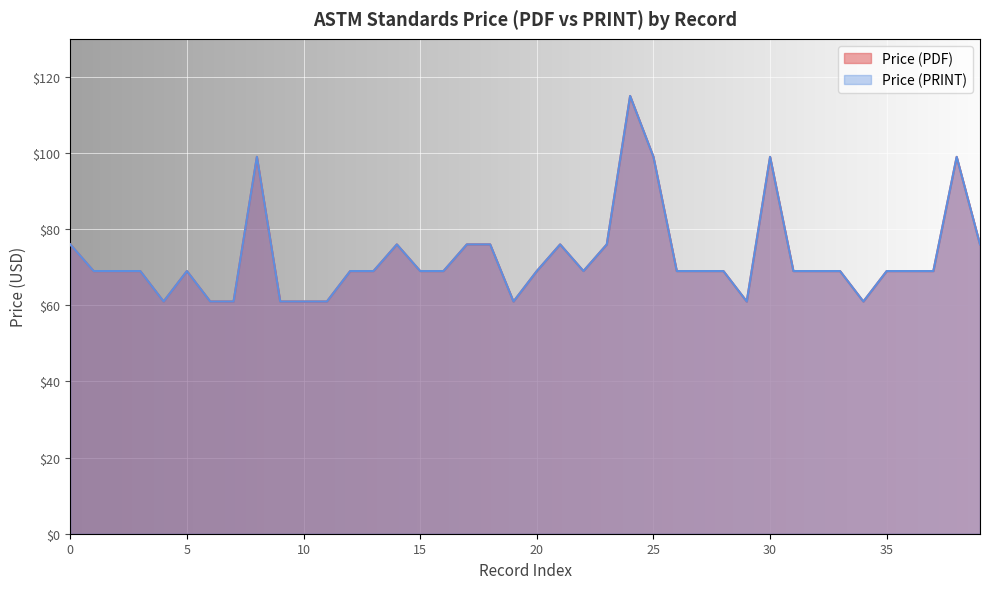

Does the chart display data point markers on the line(s)?

No